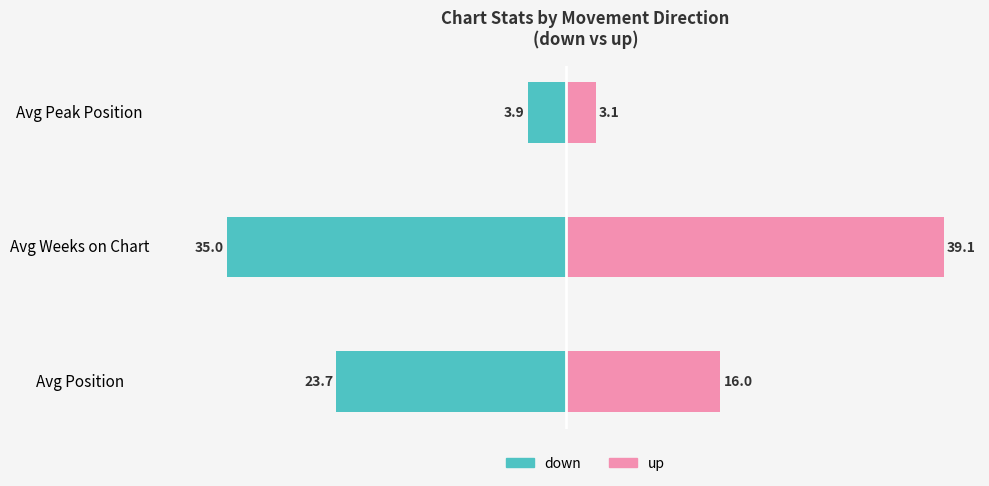

At how many categories does at least one series exceed -31?

3